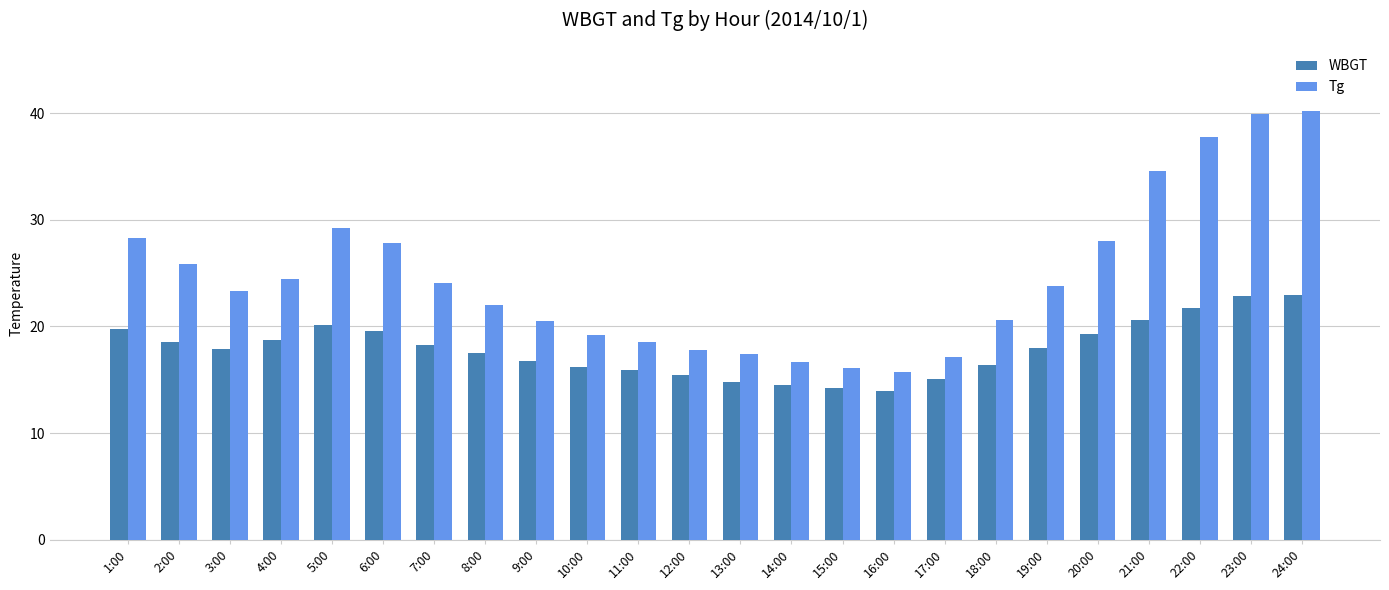

What is the value of the WBGT bar at the 4th from the left?

18.7